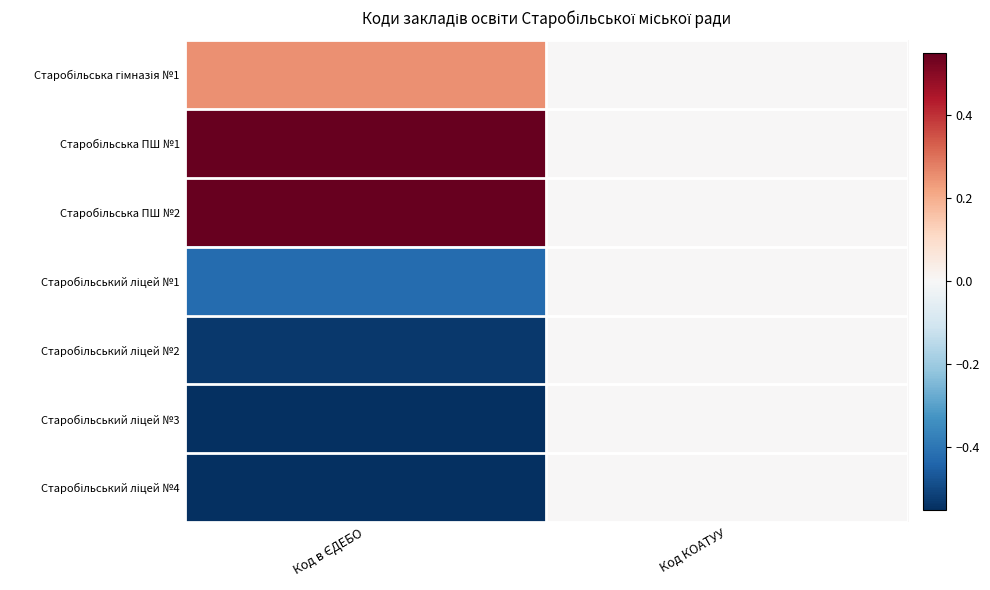

Which has a higher value, Код в ЄДЕБО or Код КОАТУУ?

Код в ЄДЕБО